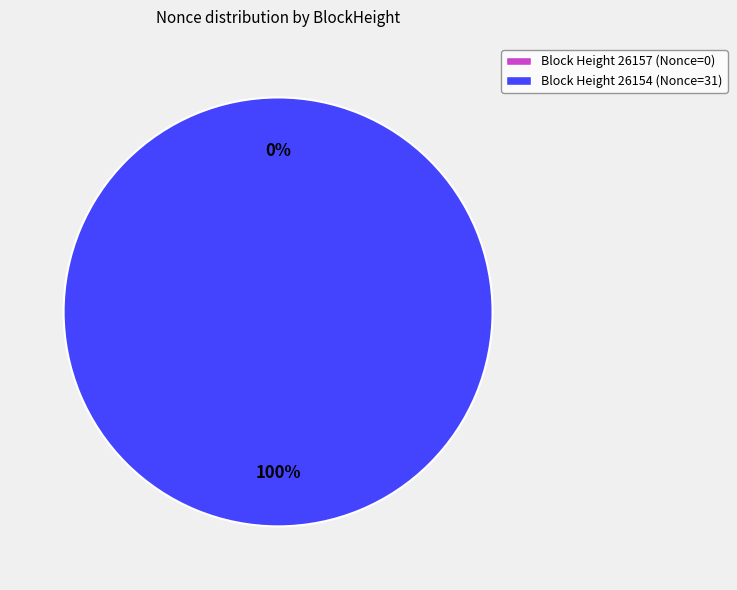

Is it true that 26154 is 90% of the pie?

False